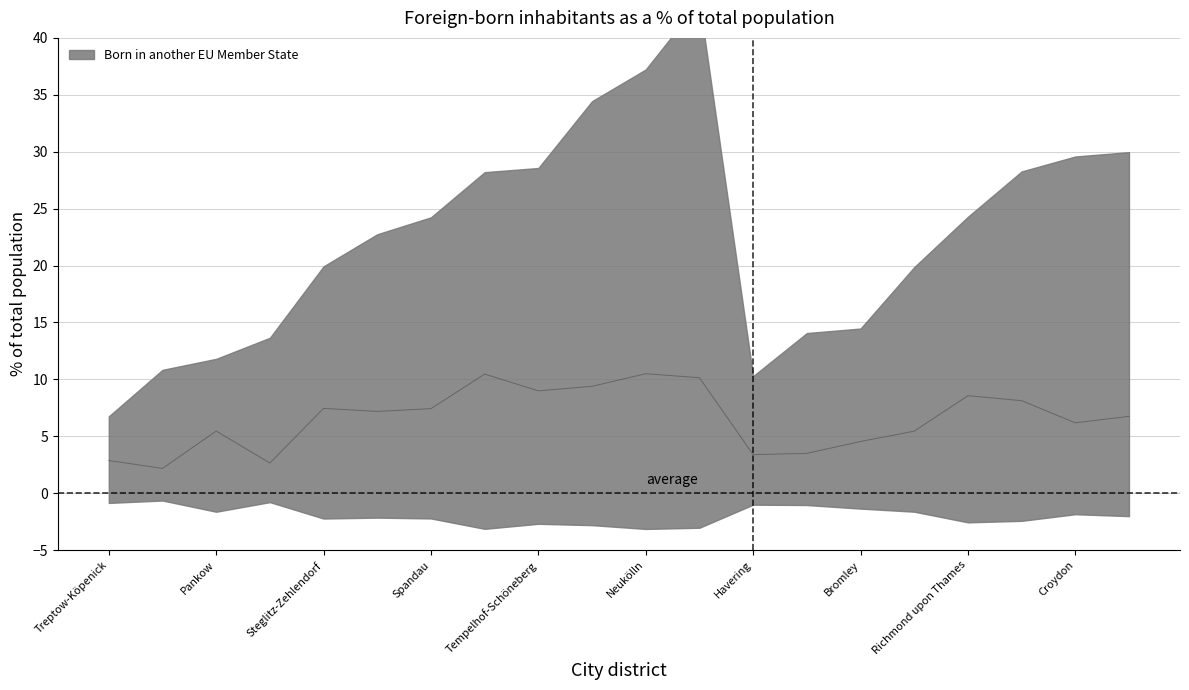

What is the label of the 7th point from the right?

Bexley